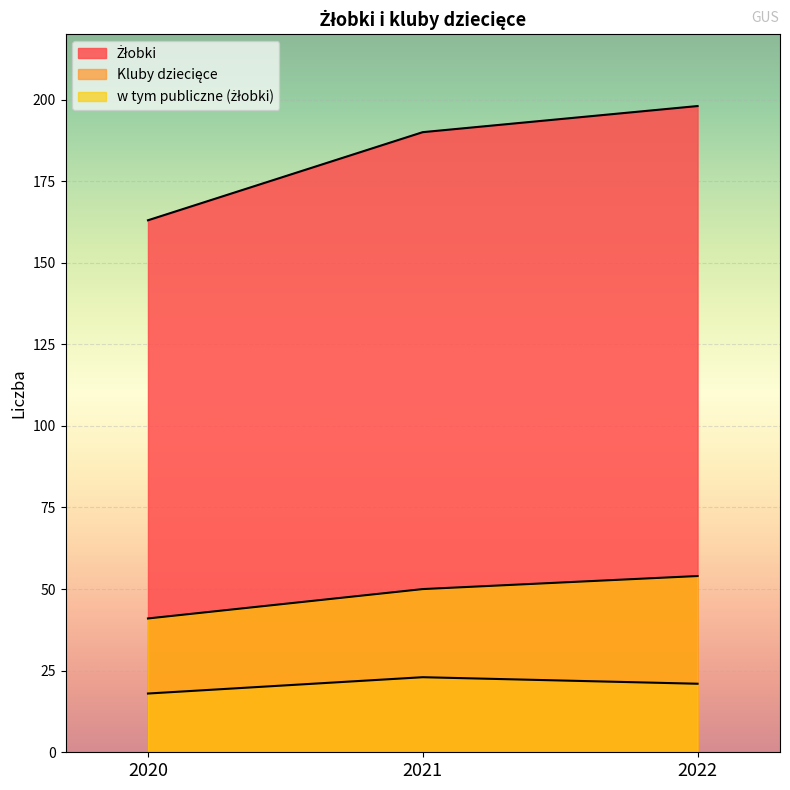

Which series has the largest range (max minus min)?

Żłobki